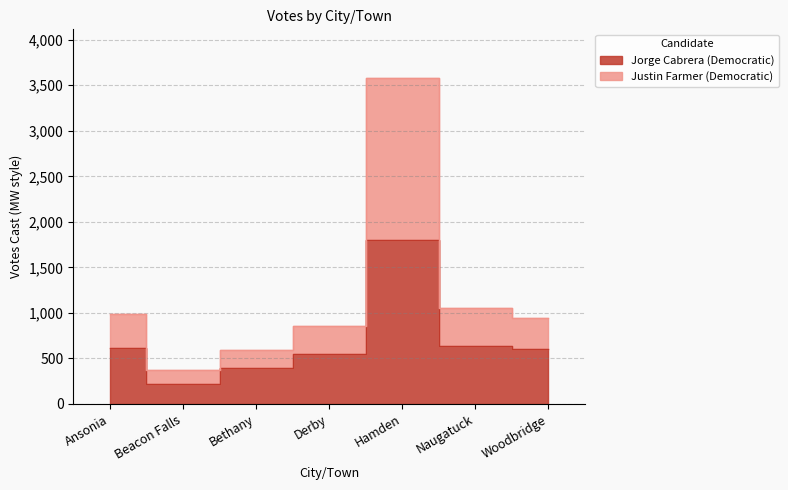

True or false: Justin Farmer (Democratic) has more than 1 interior local peaks.

False